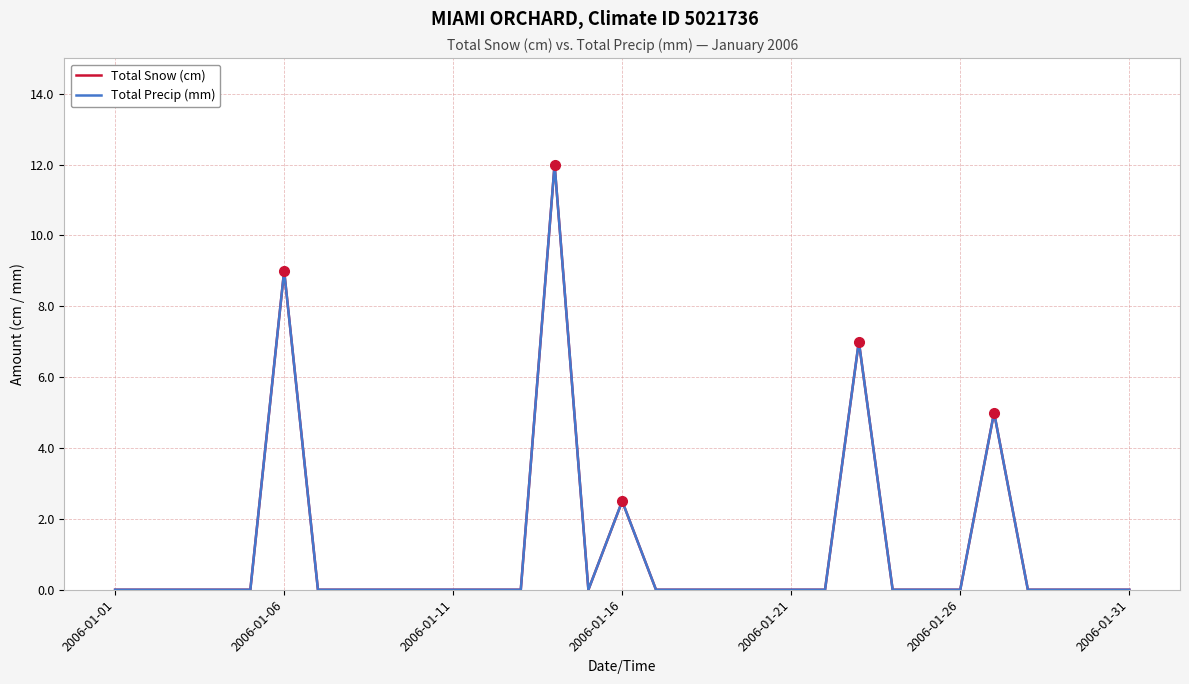

Is this an area chart (filled region under the line)?

No